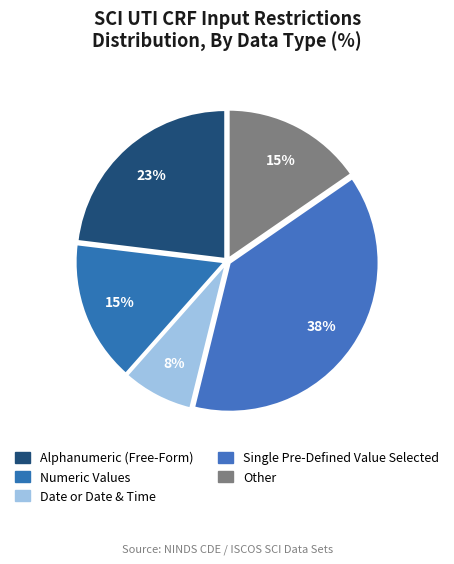

How many segments does this pie chart have?

5